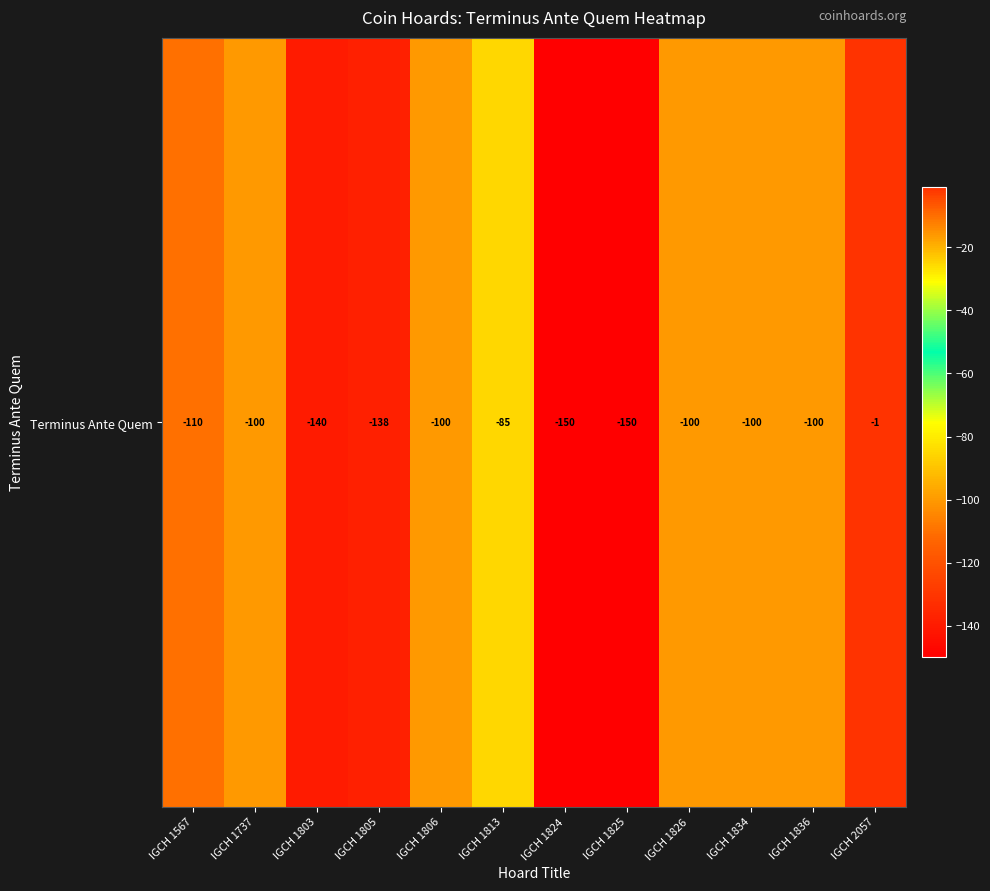

List the labels in order of value, smallest first.

IGCH 1824, IGCH 1825, IGCH 1803, IGCH 1805, IGCH 1567, IGCH 1737, IGCH 1806, IGCH 1826, IGCH 1834, IGCH 1836, IGCH 1813, IGCH 2057